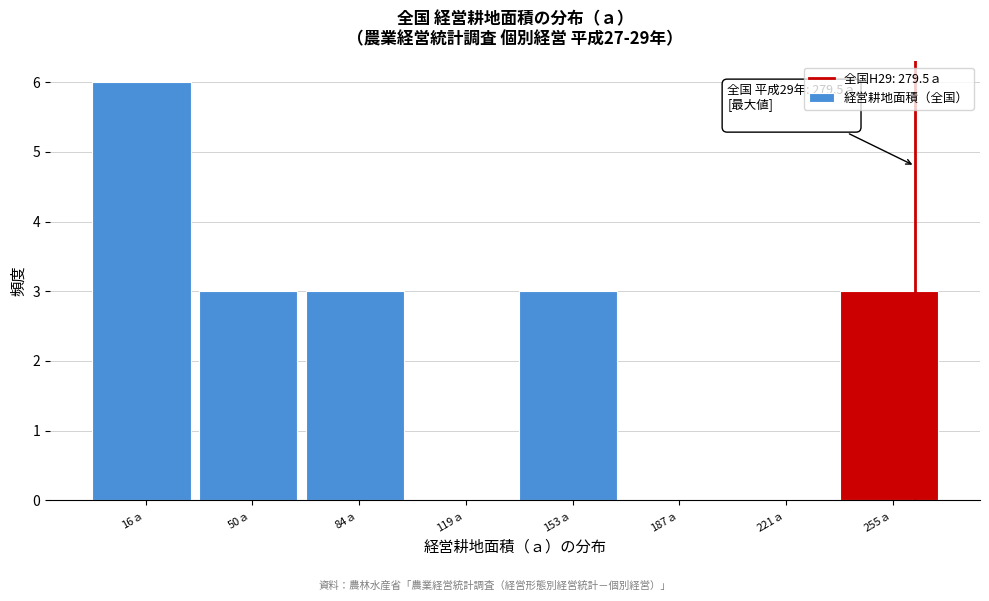

Reading right to left, what are all the values shown in this chart?

255ａ=3	221ａ=0	187ａ=0	153ａ=3	119ａ=0	84ａ=3	50ａ=3	16ａ=6